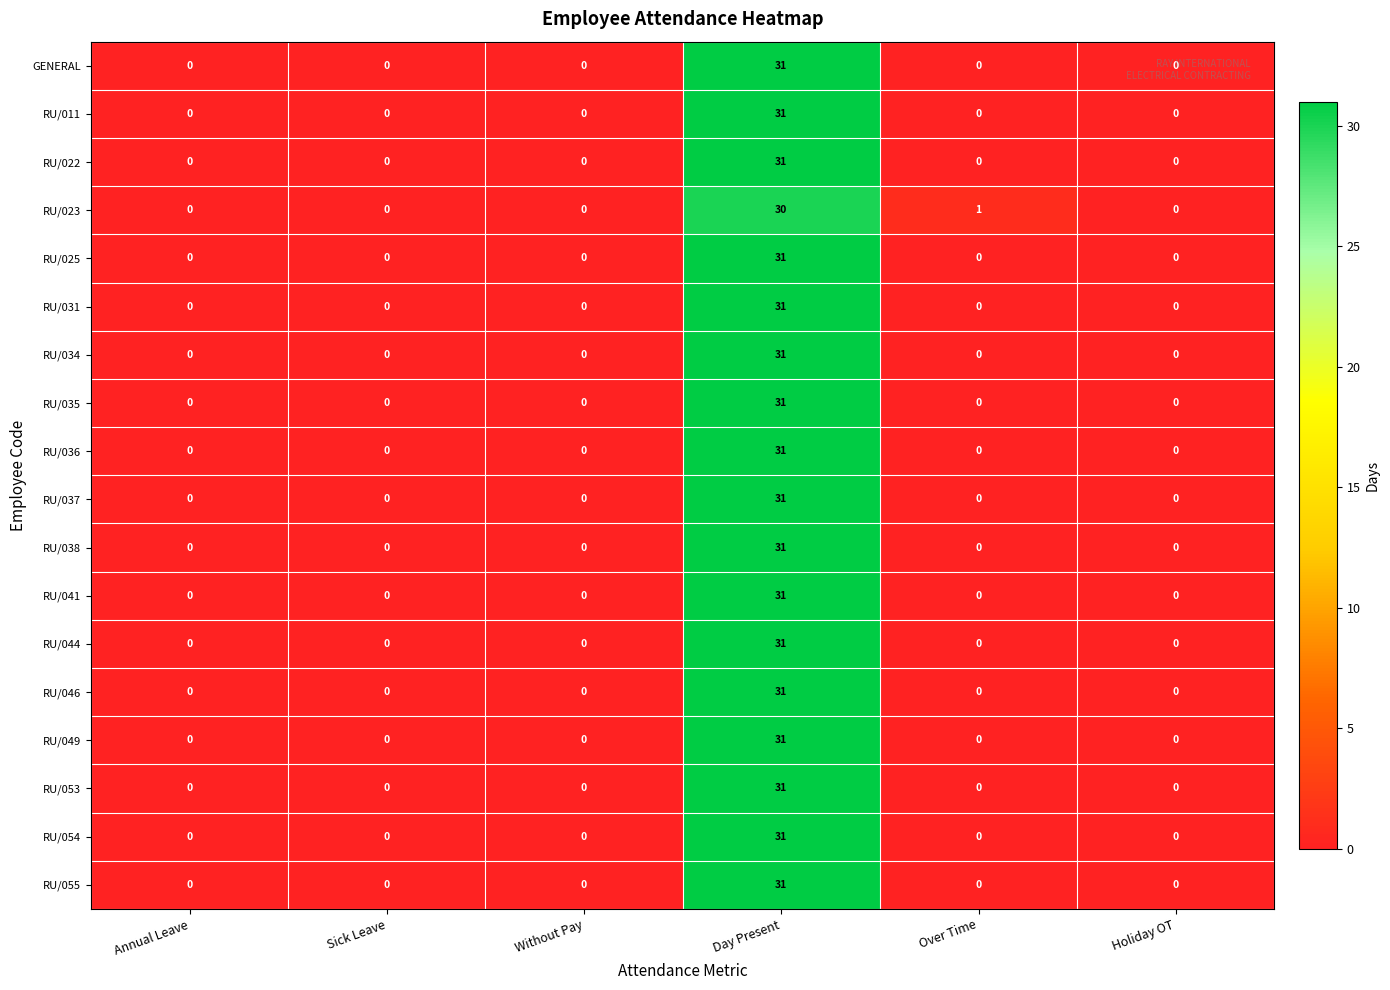

What is the greatest value displayed?

31